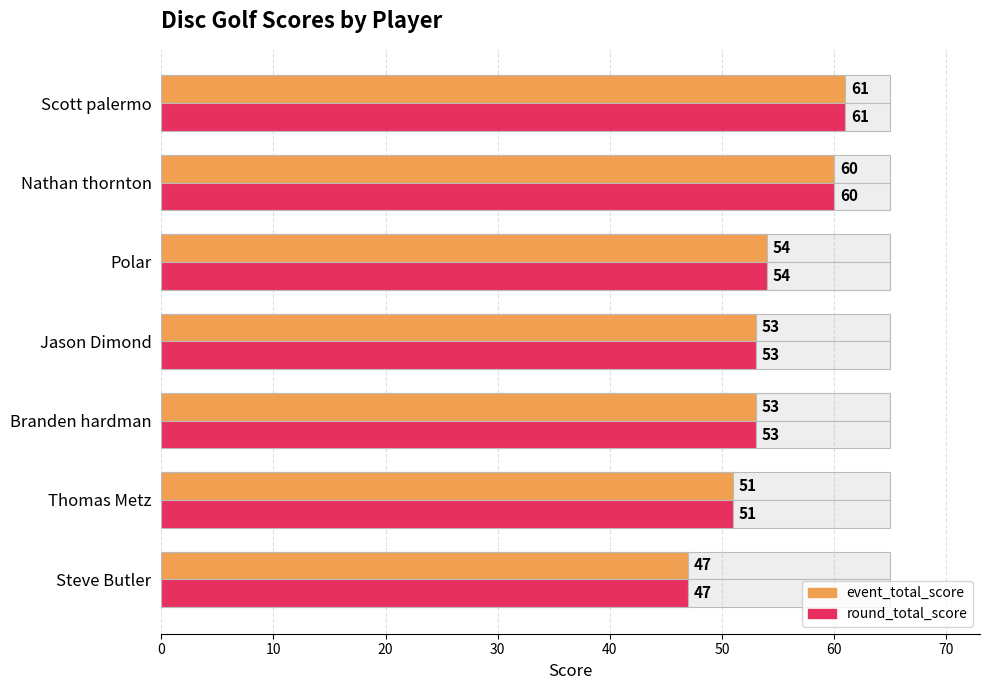

Is it true that event_total_score equals 87 at Branden hardman?

False